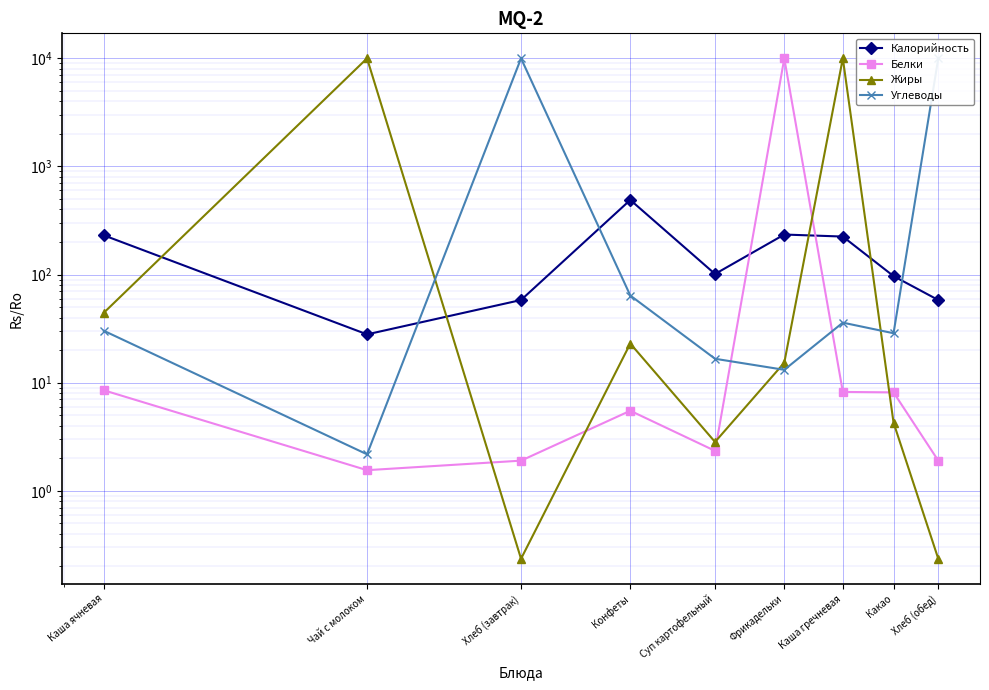

Which series ends up on top after the final intersection of Калорийность and Жиры?

Калорийность